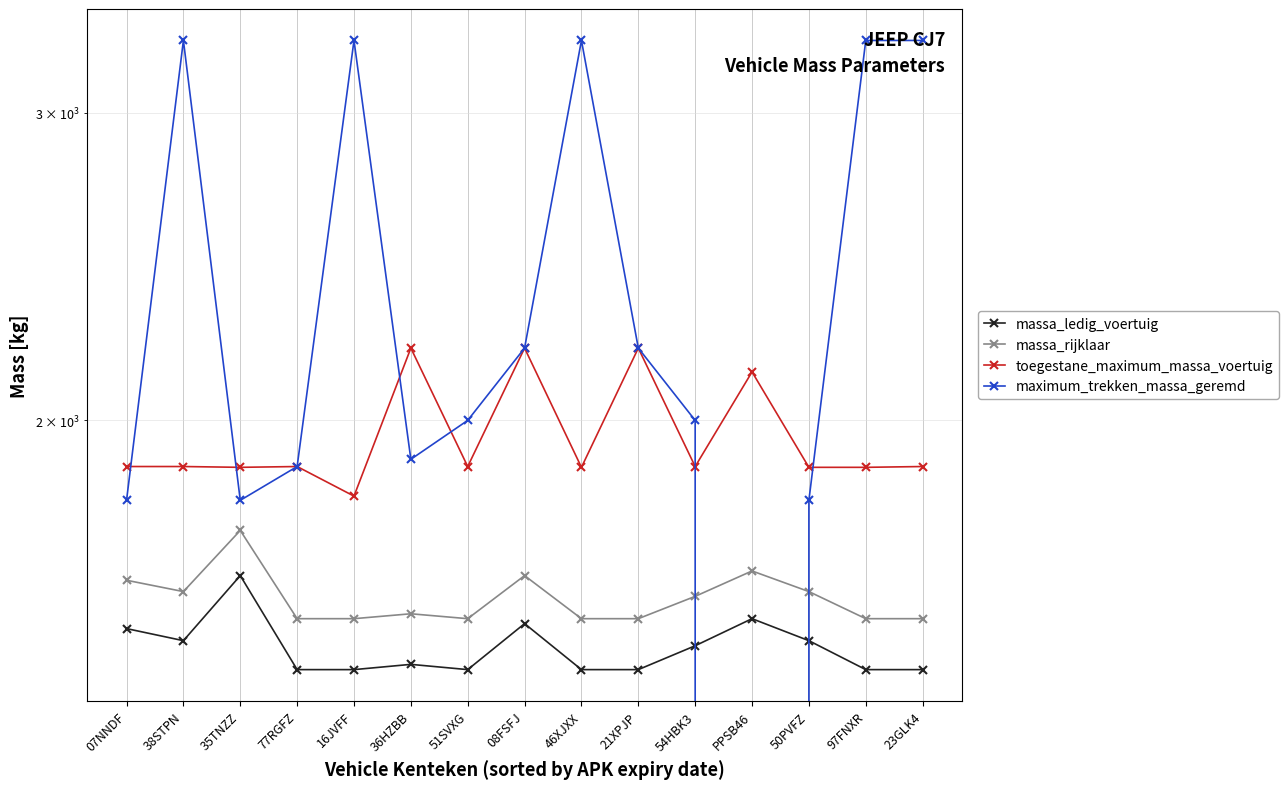

What is the label of the 7th point from the left?

51SVXG